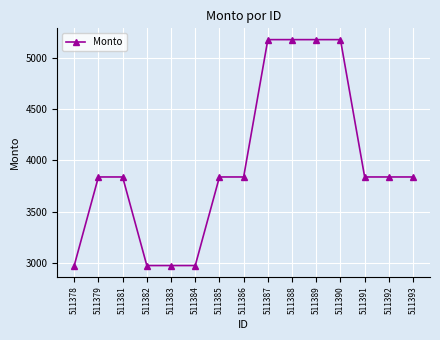

The value at 511385 is 3839.0. True or false?

True